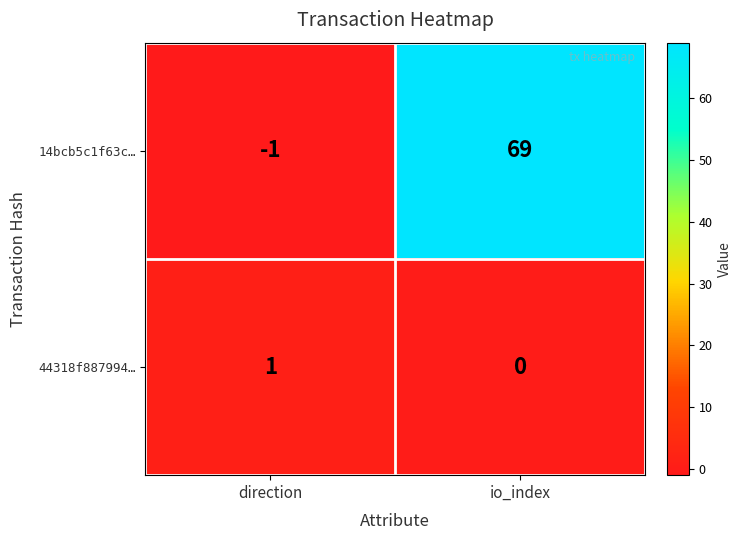

What is the sum of the 14bcb5c1f63c… values at io_index and direction?

68